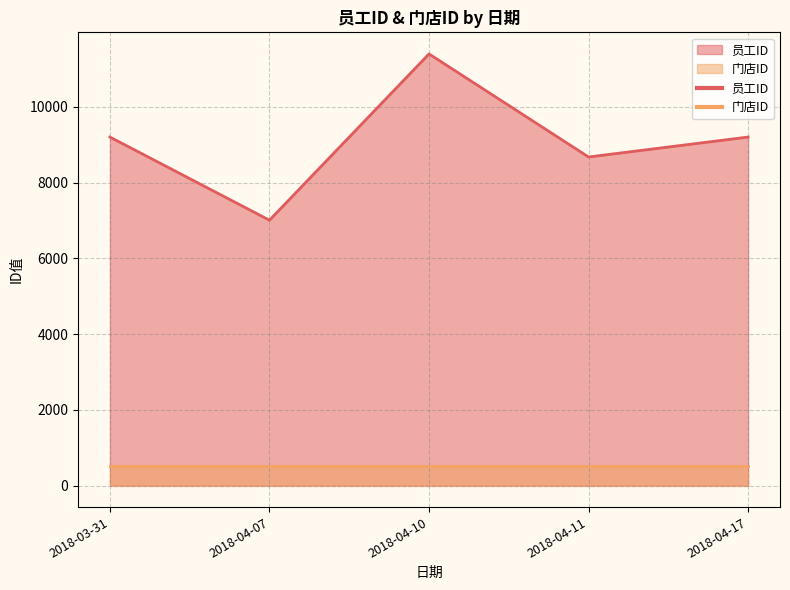

How many lines are shown in the chart?

2